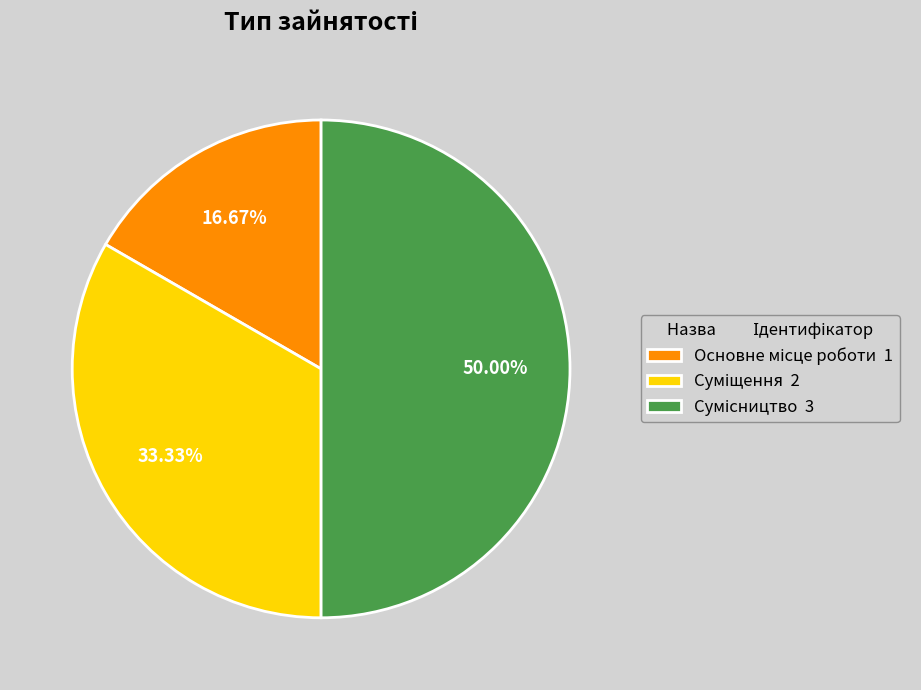

What percentage is the Суміщення slice, to the nearest percent?

33%